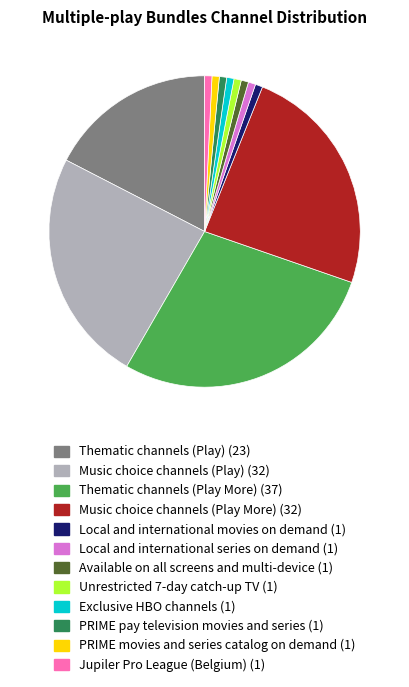

True or false: Thematic channels (Play More) accounts for 21% of the total.

False